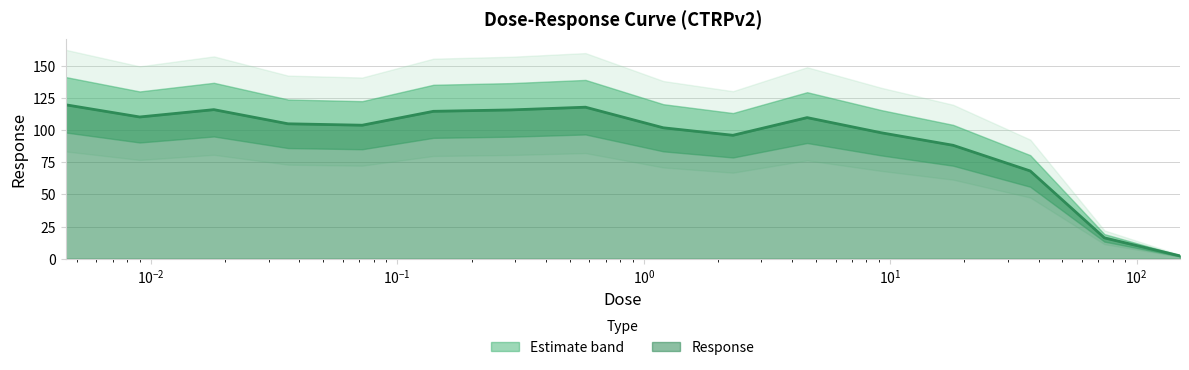

Approximately how many times larger is the value at 0.14 compared to 37.0?

1.7